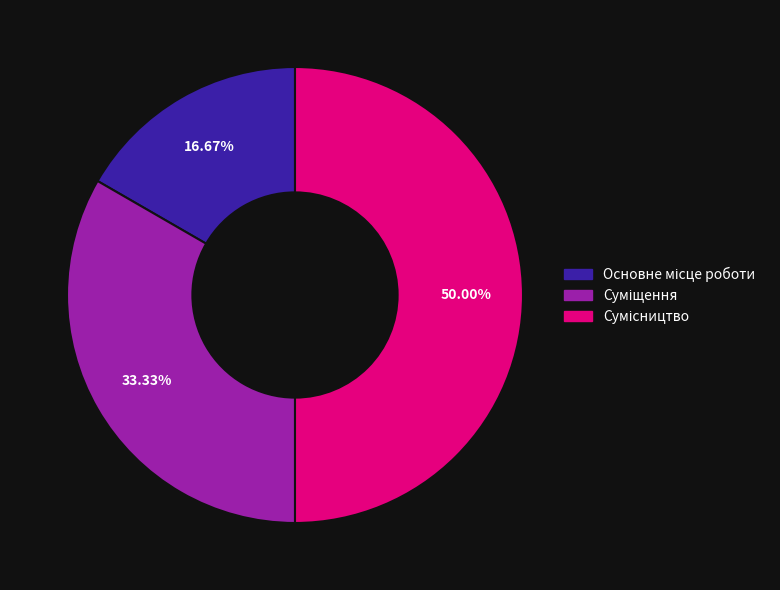

How many segments does this pie chart have?

3